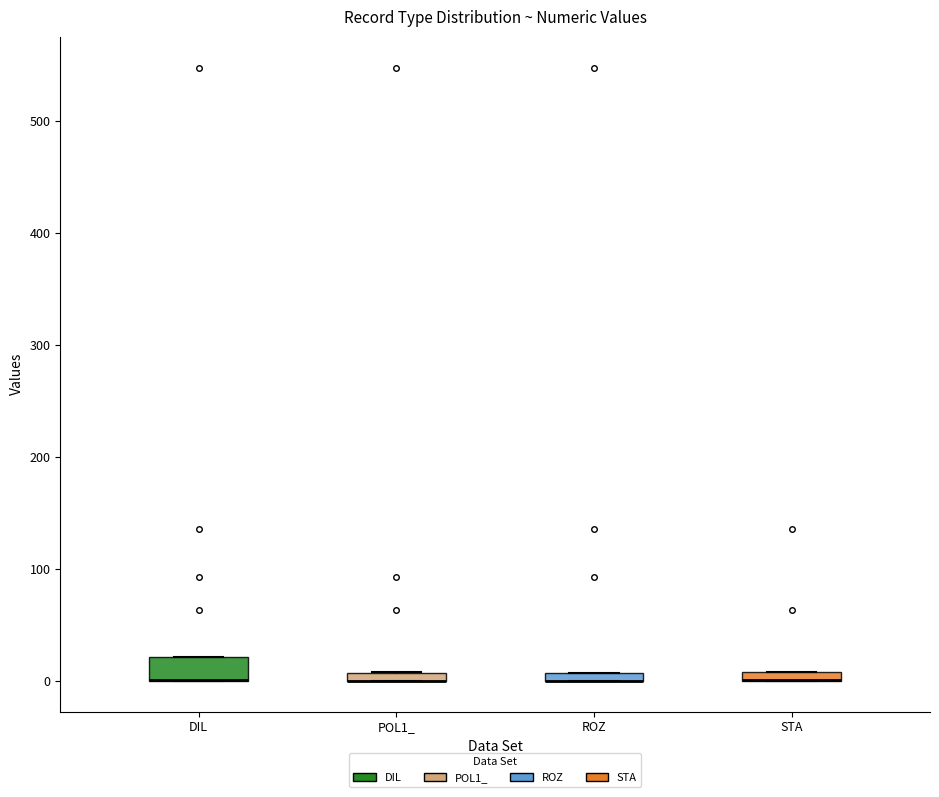

Where is the upper edge of the box for STA on the y-axis? The values are not printed on the chart, so give them approximately, as read against the axis.

10